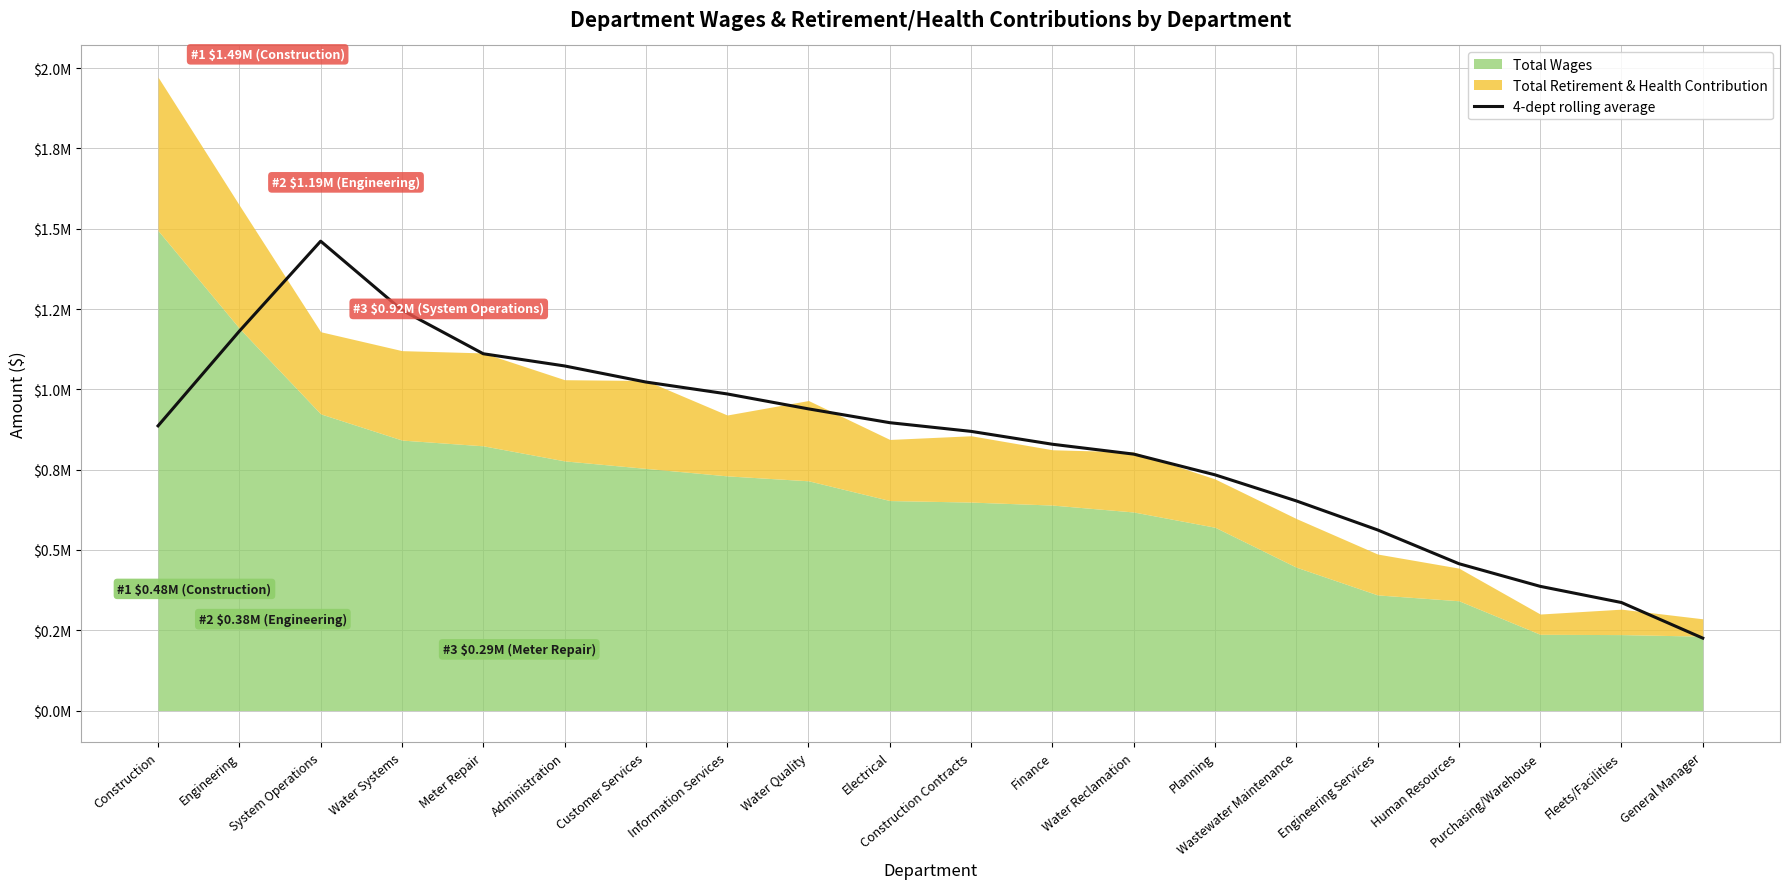

What value does the data have at Water Systems?

1246563.2